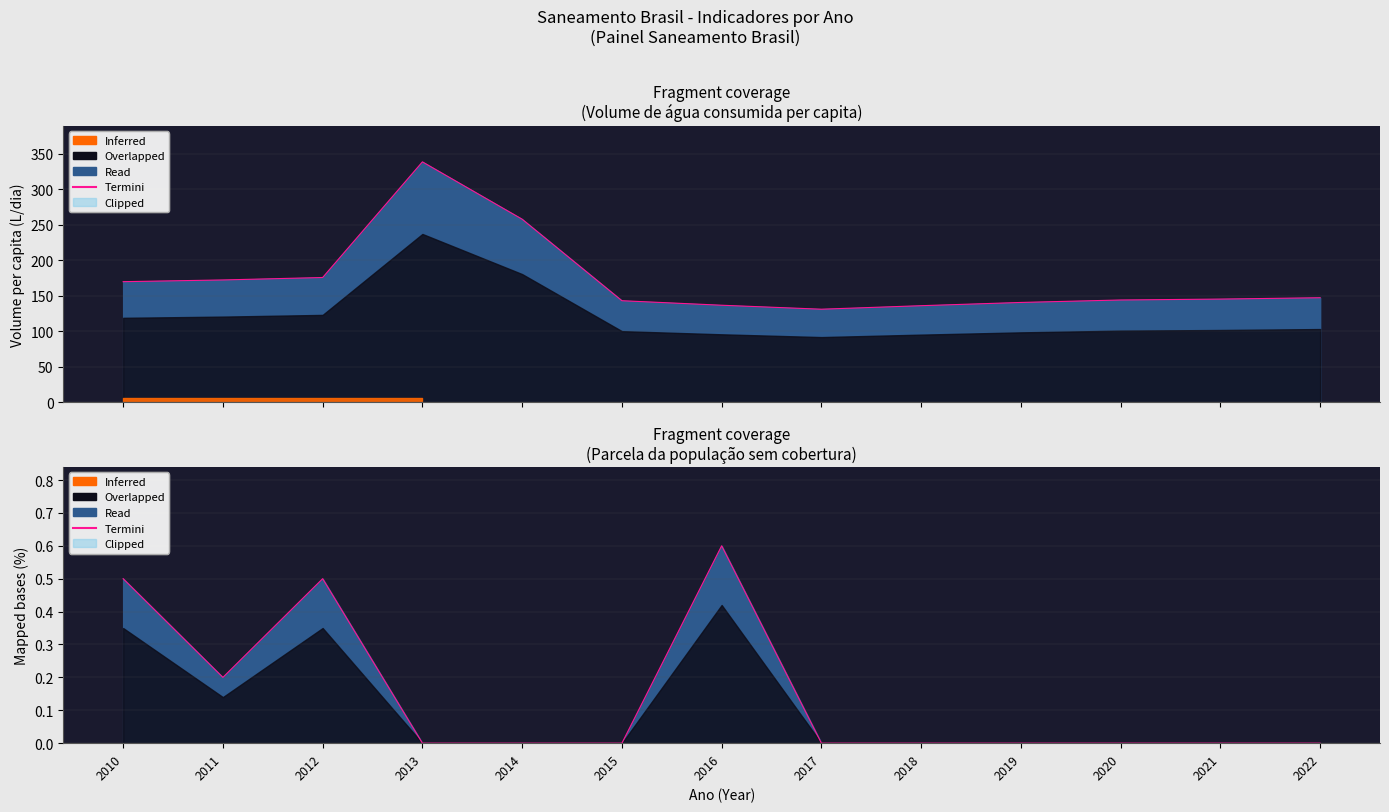

How many points are higher than both their immediate neighbors (excluding endpoints)?

2